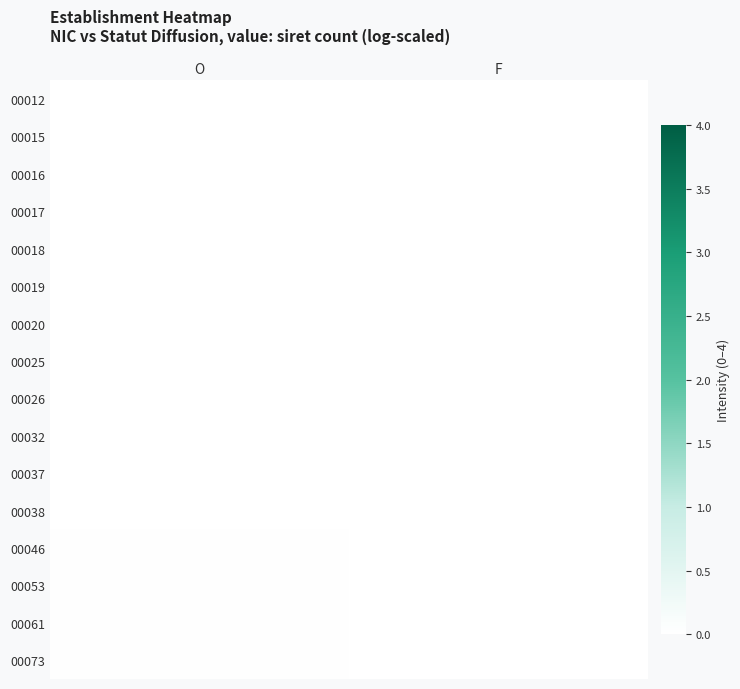

Which has a higher value, F or O?

O